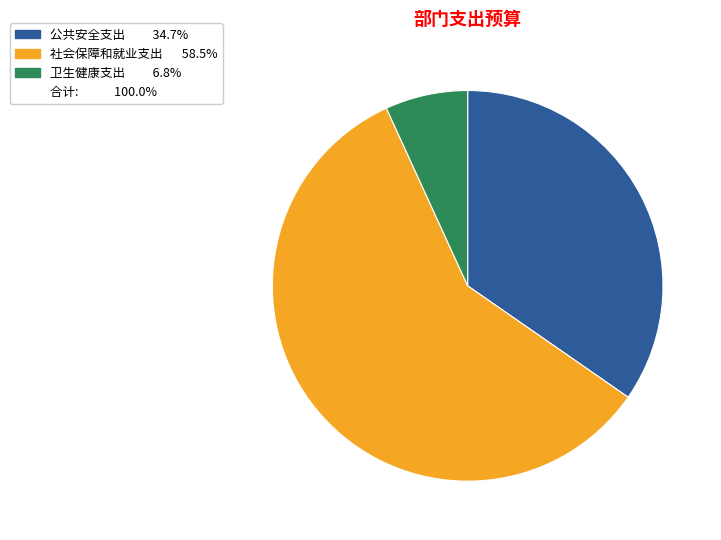

Is there a majority slice in this chart?

Yes